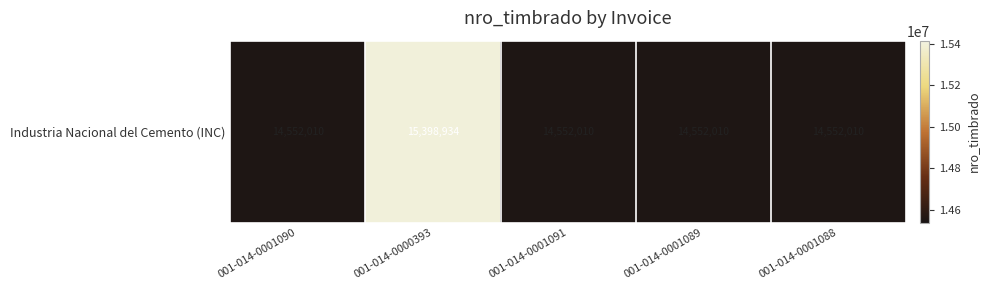

Rank the categories by value from highest to lowest.

001-014-0000393, 001-014-0001090, 001-014-0001091, 001-014-0001089, 001-014-0001088